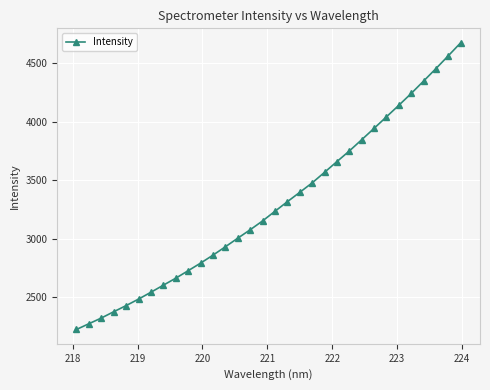

Does the chart display data point markers on the line(s)?

Yes